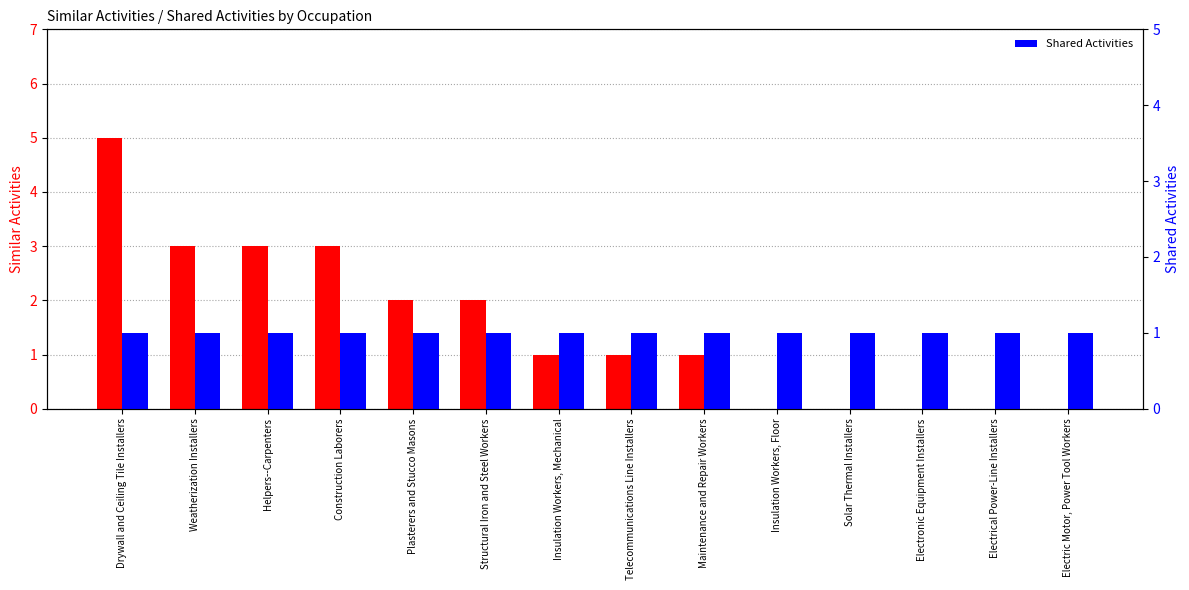

Count the Similar Activities values in the range 0 to 3.

13